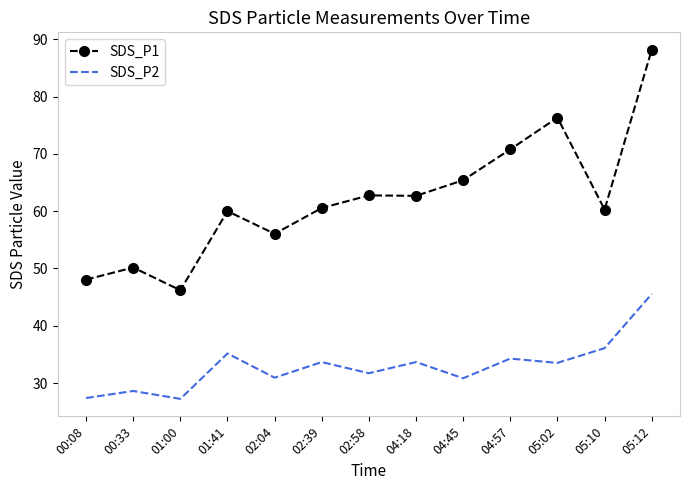

What is the spread (max minus min) of values at 05:02?

42.8